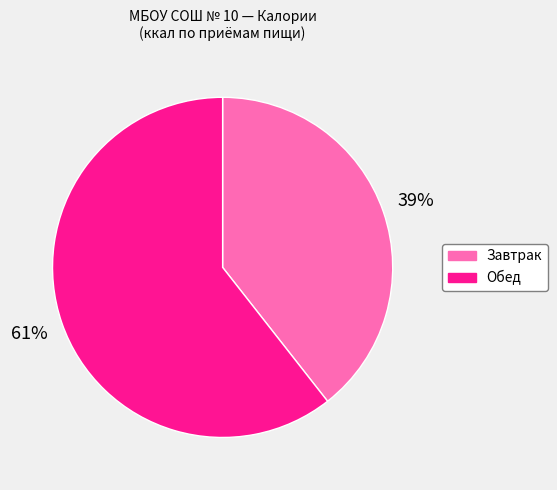

Combined, do Обед and Завтрак account for over 50%?

Yes